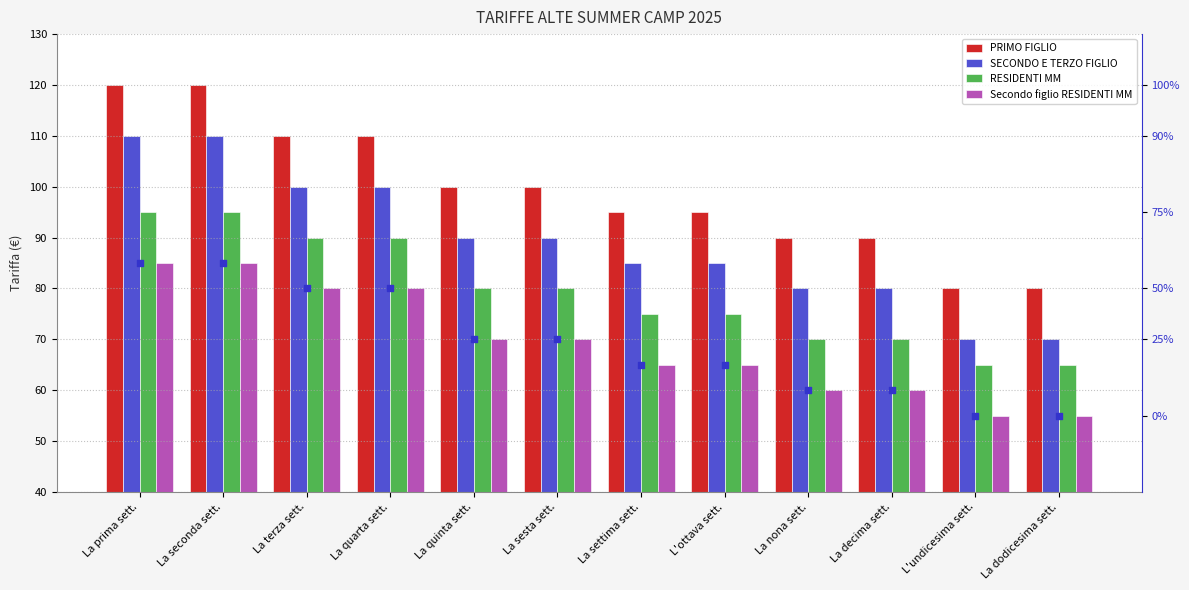

Which series reaches the minimum Y coordinate?

Secondo figlio RESIDENTI MM